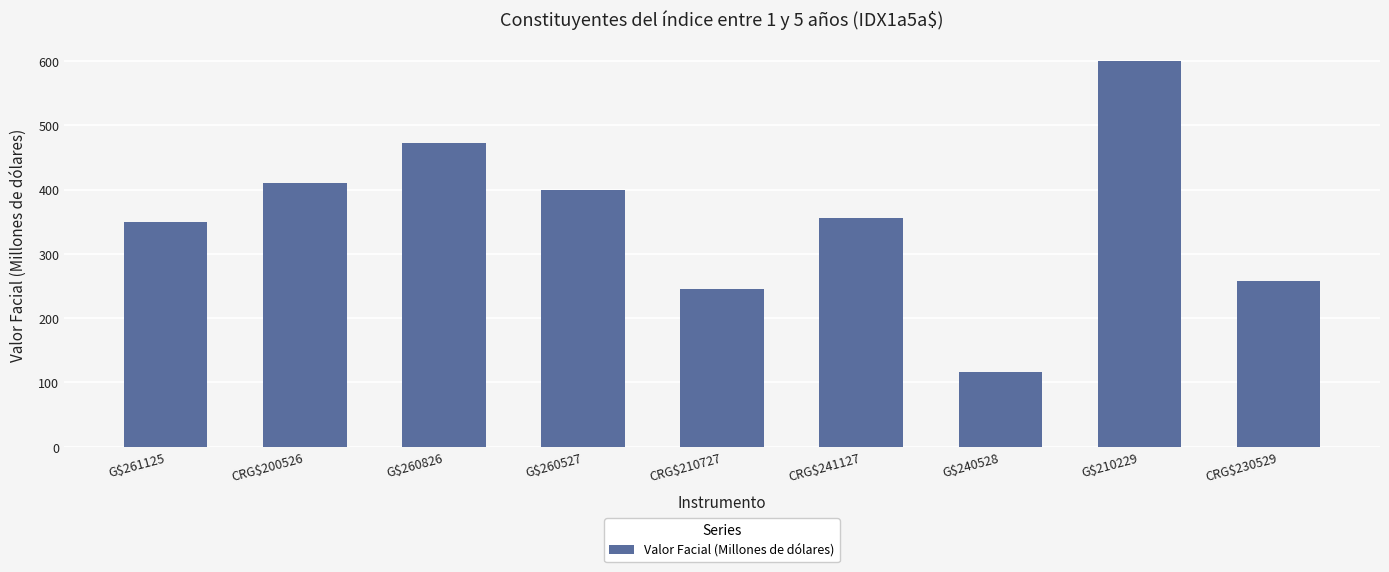

What is the value of the 9th bar from the left?

257.2